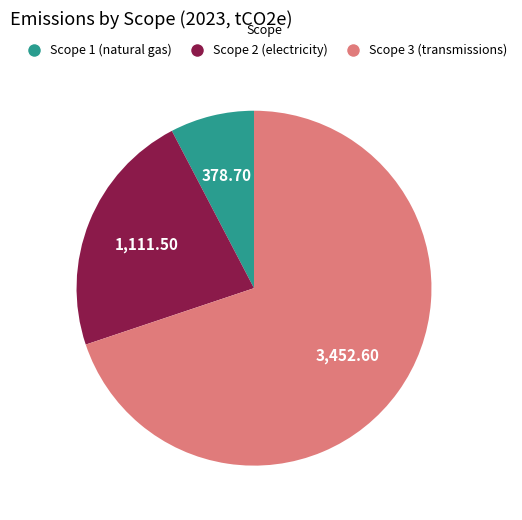

How many segments does this pie chart have?

3